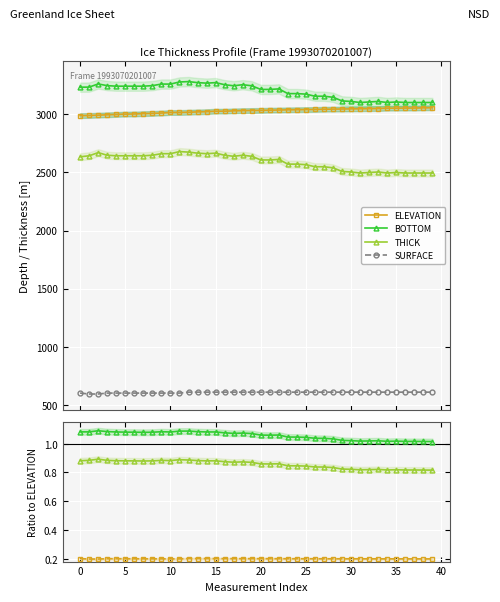

Which series has the largest total across all categories?

BOTTOM